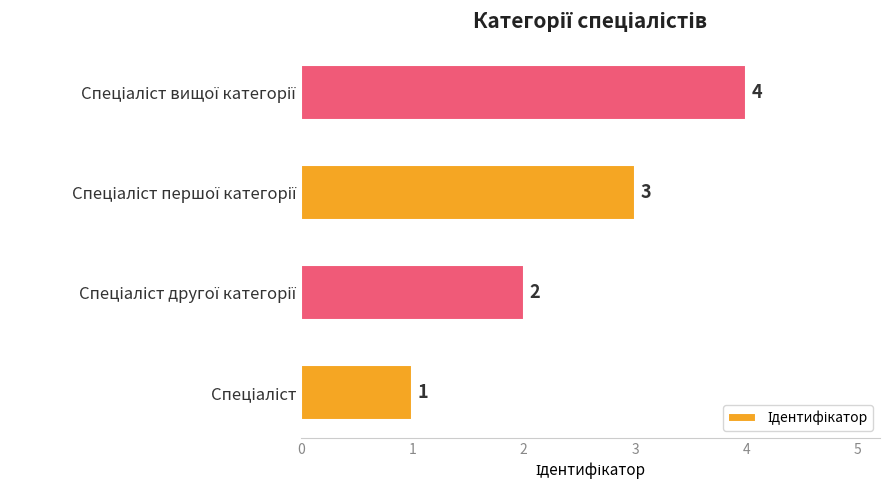

What is the difference between the maximum and minimum values?

3